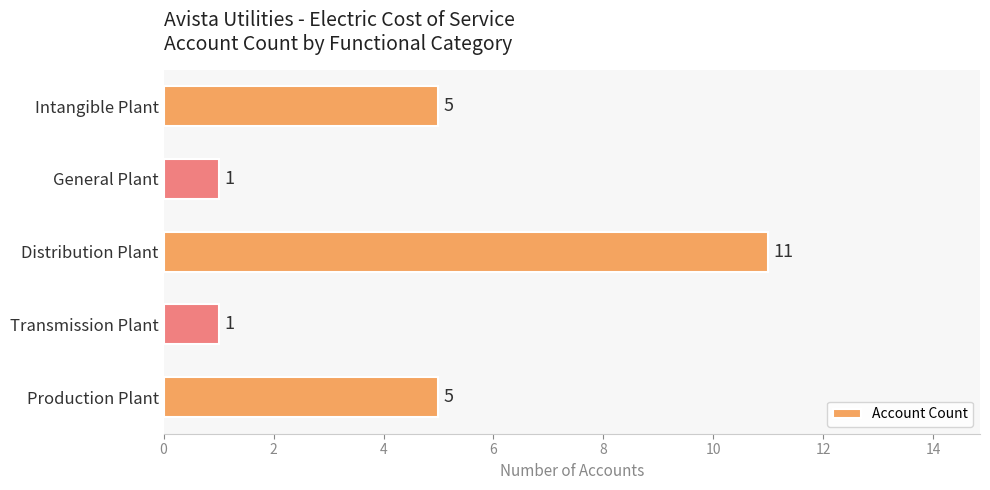

What is the sum of the values at Distribution Plant and Transmission Plant?

12